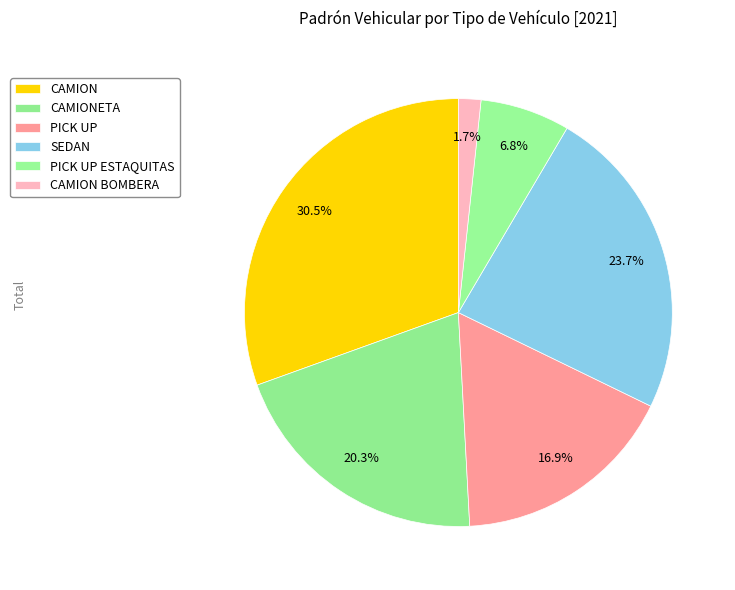

Which slice is the smallest?

CAMION BOMBERA